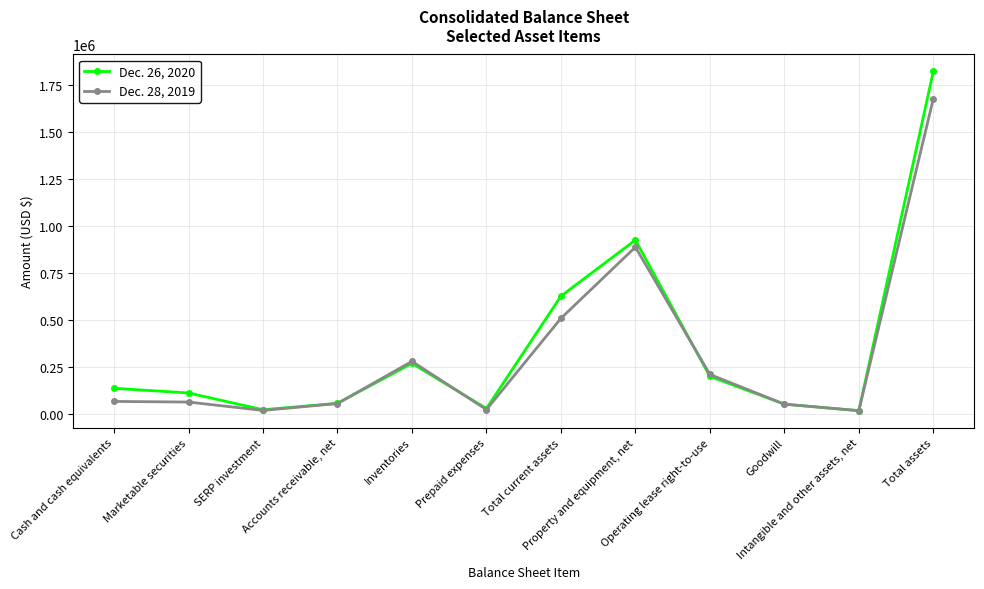

What is the label of the 8th point from the right?

Inventories